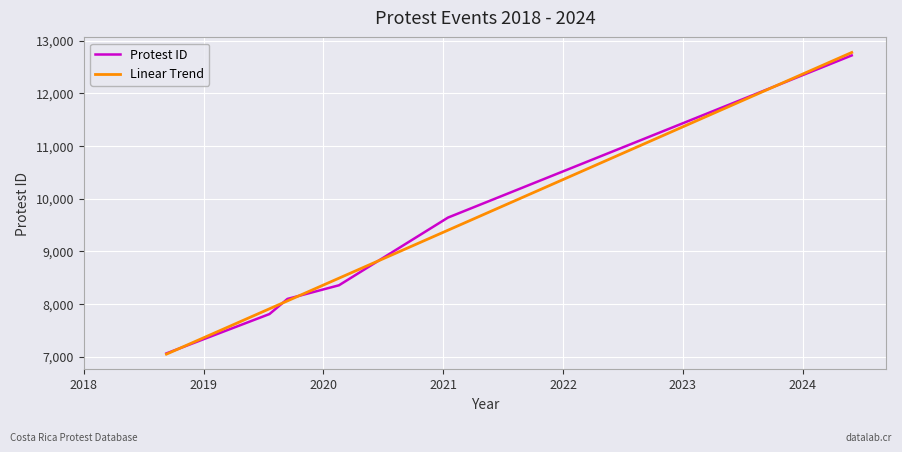

True or false: there are more than 2 points higher than both neighbors.

False